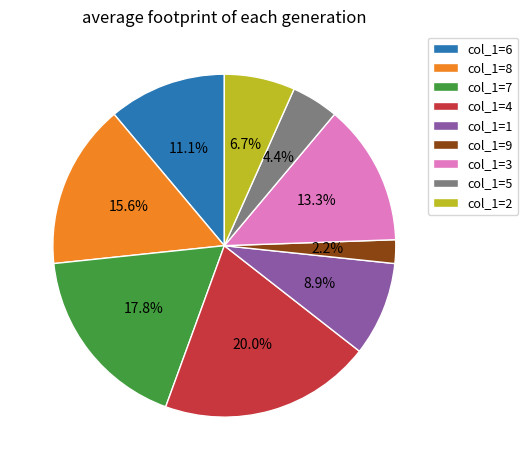

Do col_1=9 and col_1=1 together represent more than half of the pie?

No